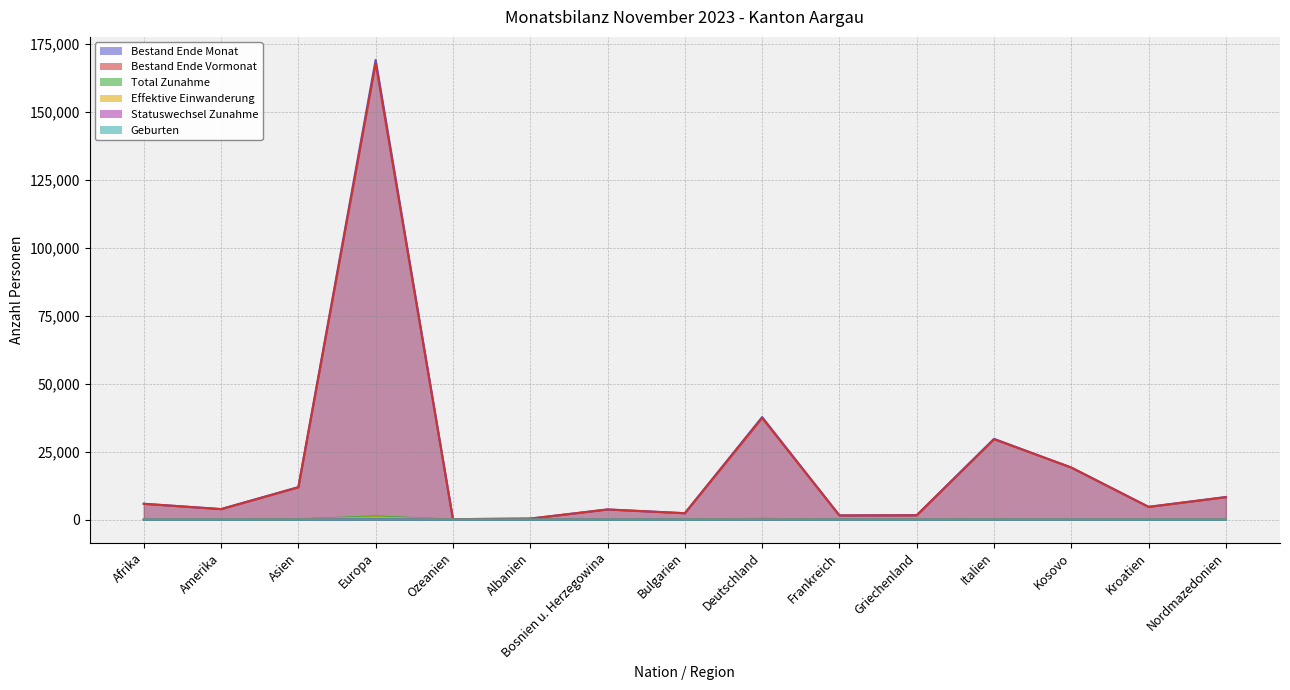

Reading left to right, what are all the values shown in this chart?

Bestand Ende Monat: 5845	3888	11973	169128	179	376	3754	2377	37731	1559	1635	29729	19164	4709	8318
Bestand Ende Vormonat: 5826	3868	11887	167944	174	371	3743	2349	37406	1535	1589	29572	19150	4683	8275
Total Zunahme: 29	19	111	1174	1	8	6	40	285	12	40	140	36	32	43
Effektive Einwanderung: 16	17	44	806	1	8	5	34	212	8	34	99	19	26	32
Statuswechsel Zunahme: 0	0	5	178	0	0	0	5	36	2	6	17	1	4	0
Geburten: 3	0	5	96	0	0	1	1	20	1	0	21	10	1	4